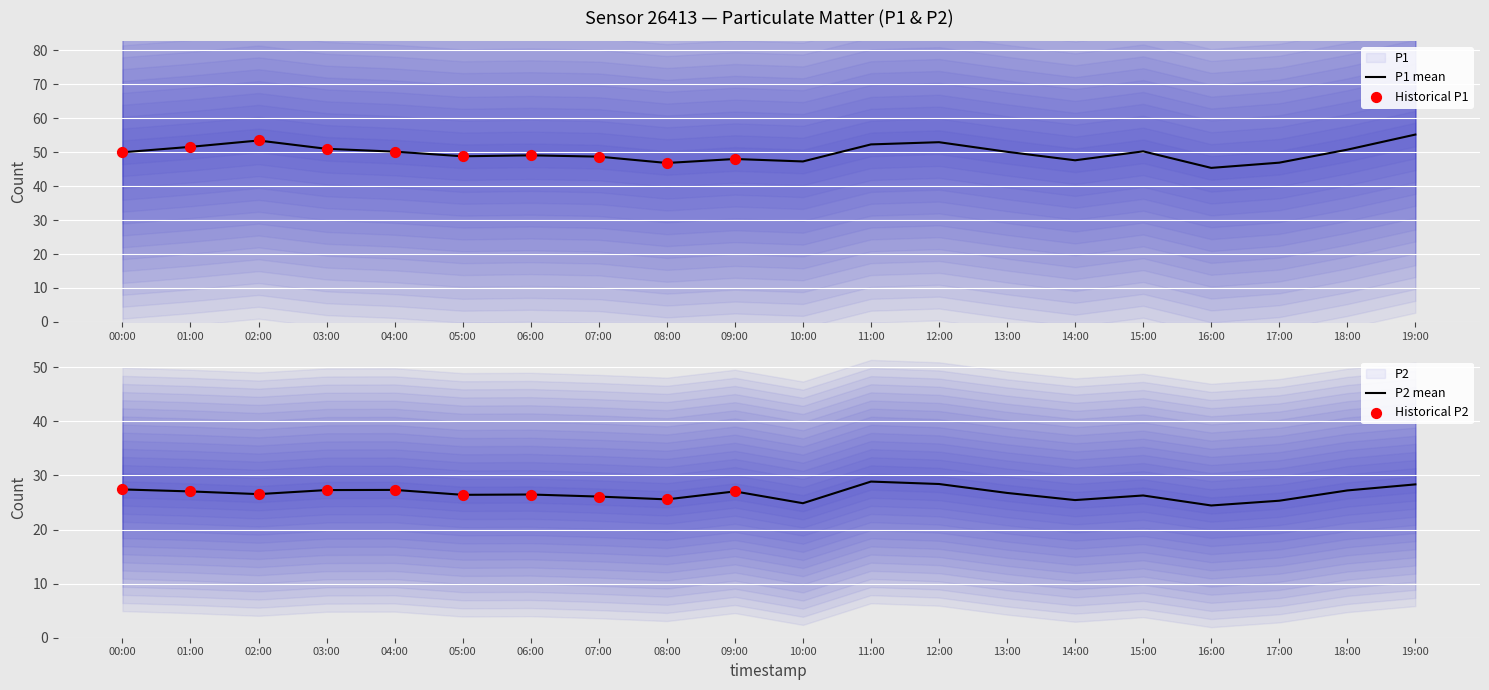

Which series reaches the minimum Y coordinate?

P2